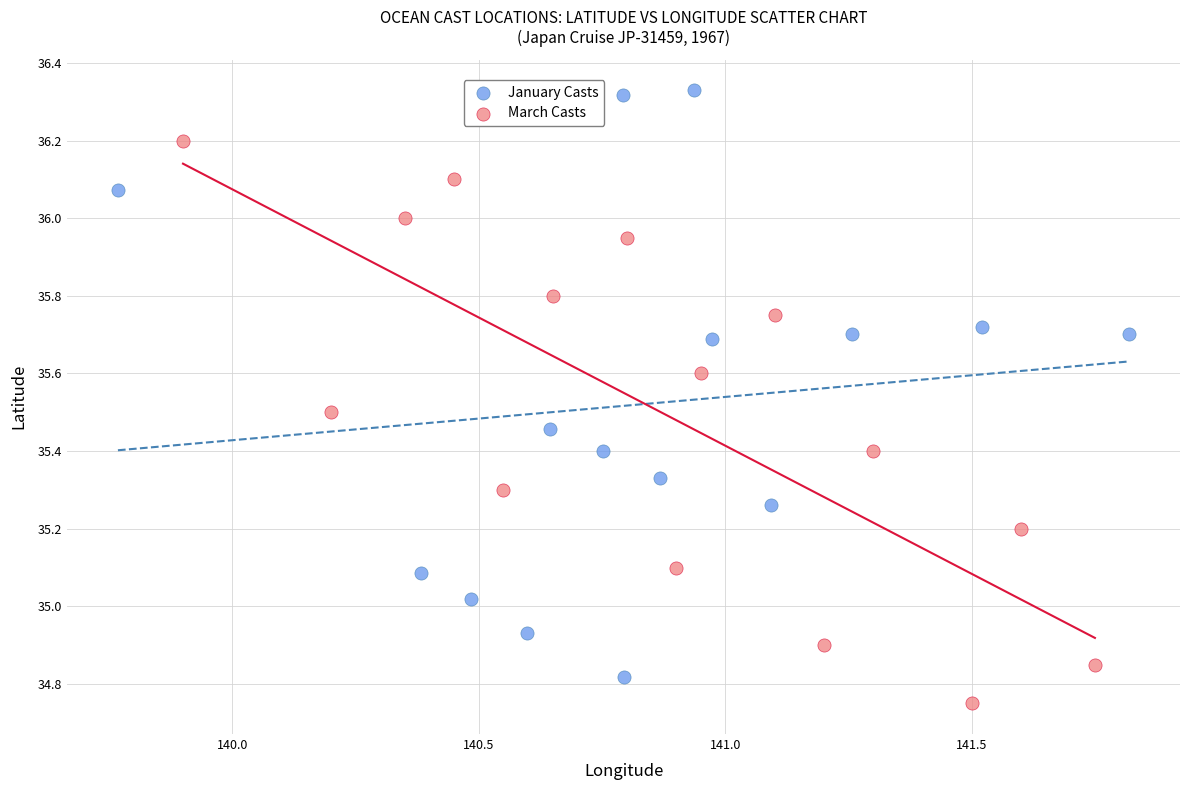

Which series reaches the maximum Y coordinate?

January Casts